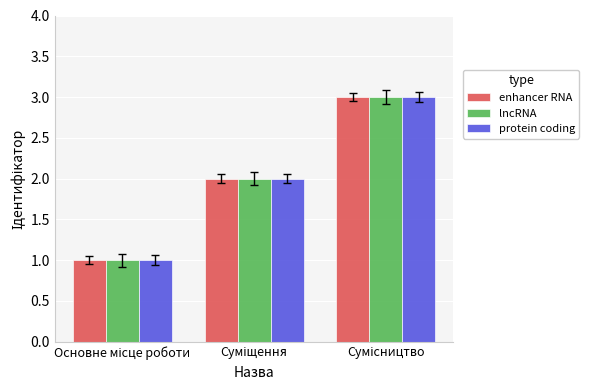

What is the sum of all protein coding values?

6